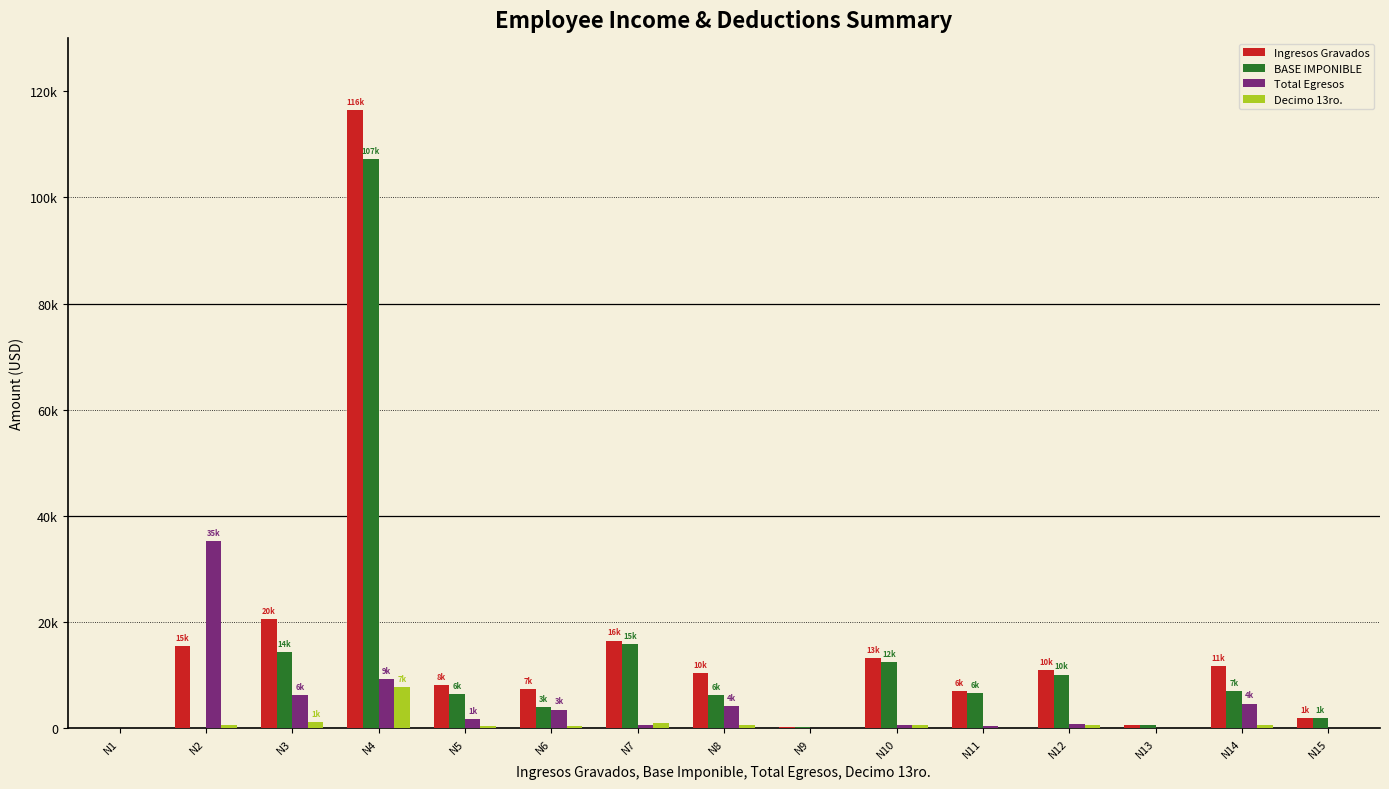

What is the difference between the maximum and minimum values in the Ingresos Gravados series?

116359.0